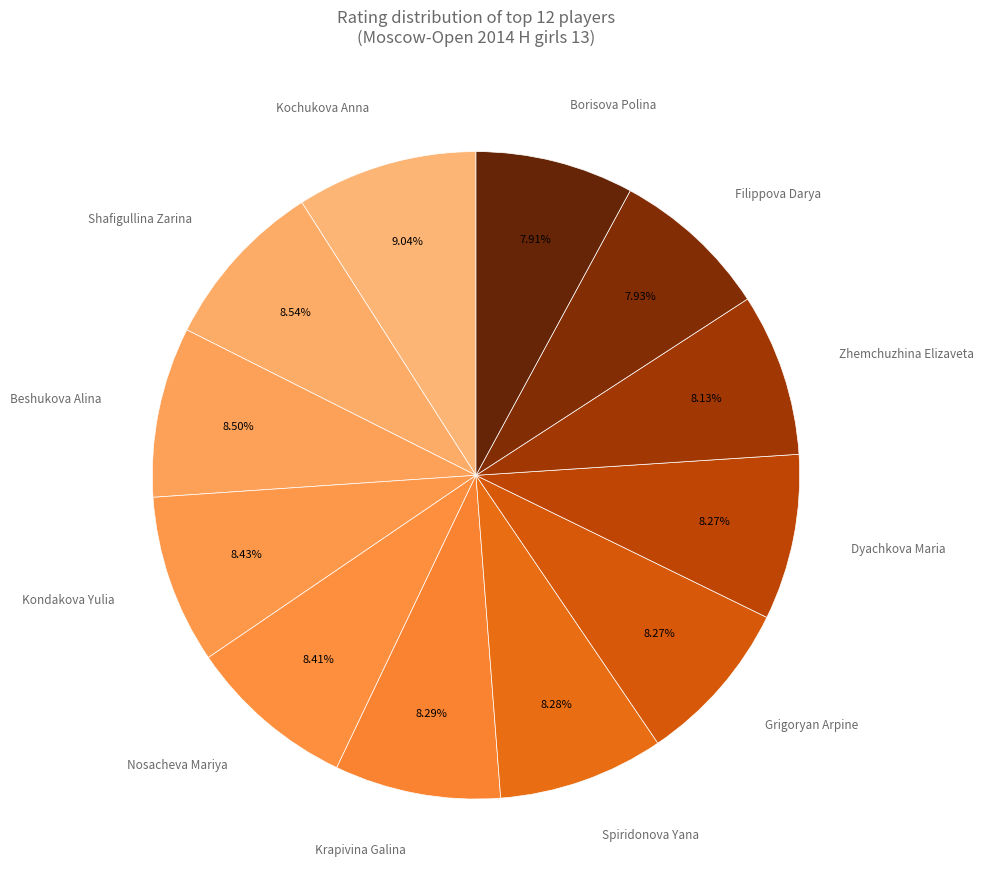

How many slices are in this pie chart?

12